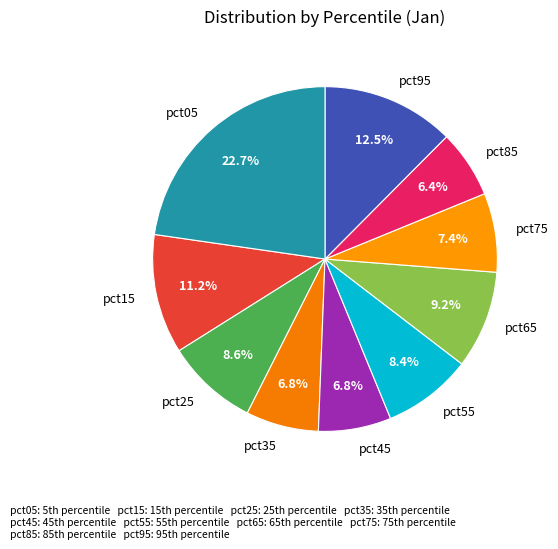

What percentage do pct65 and pct75 together represent?

16.6%